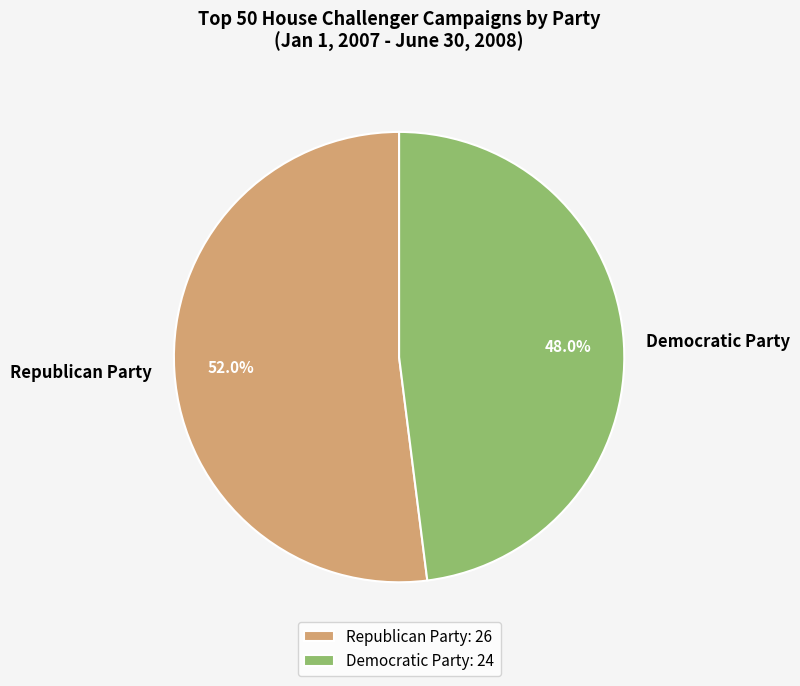

Which category has the biggest portion of the pie?

Republican Party